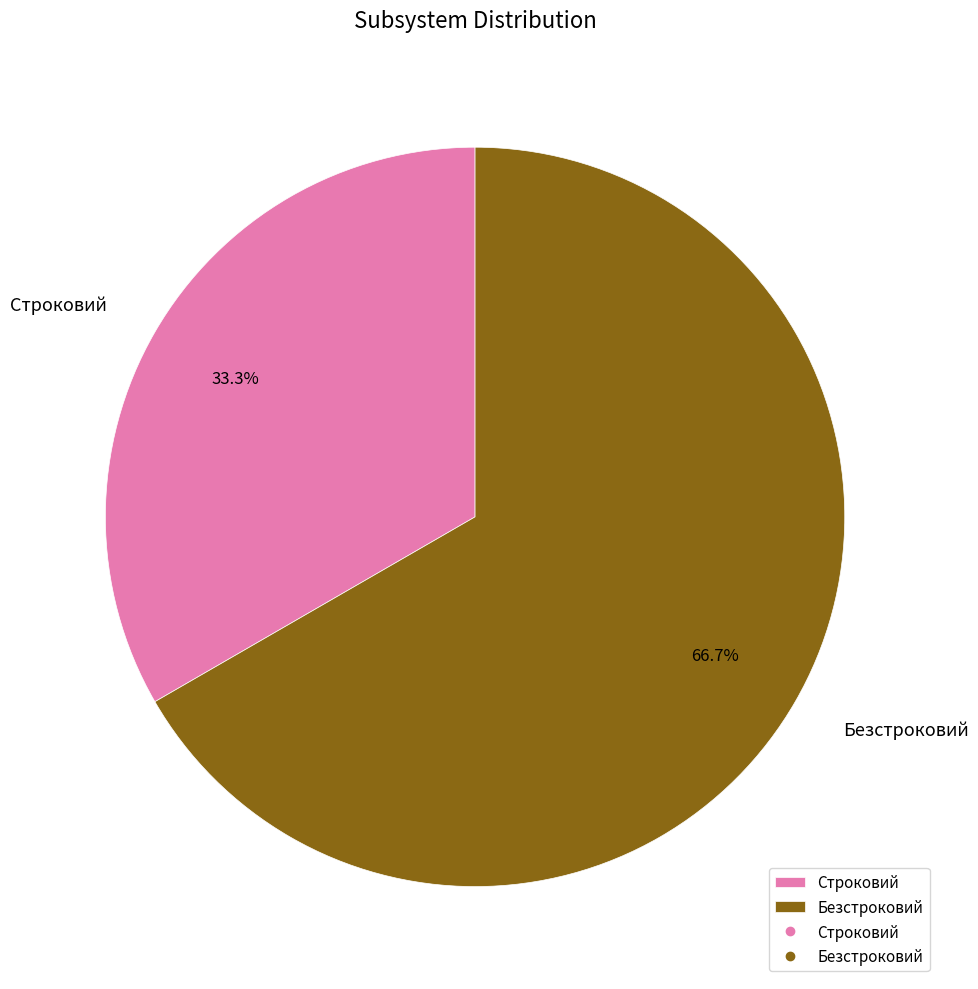

To the nearest percent, what portion does Строковий represent?

33%